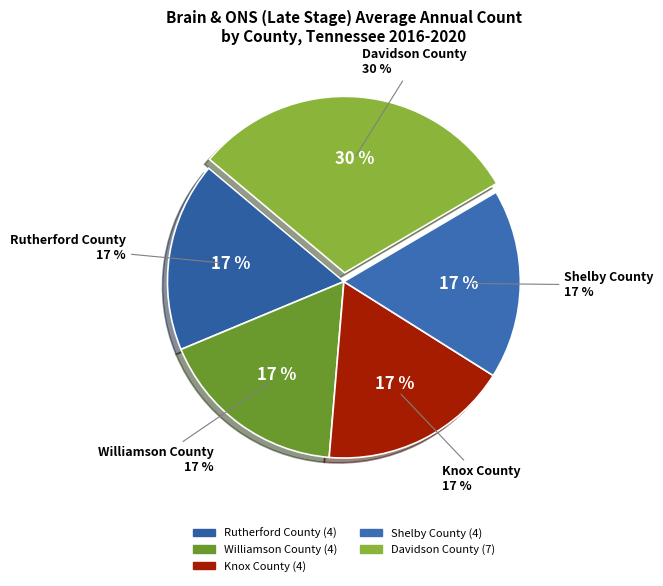

To the nearest percent, what is the average slice percentage?

20%